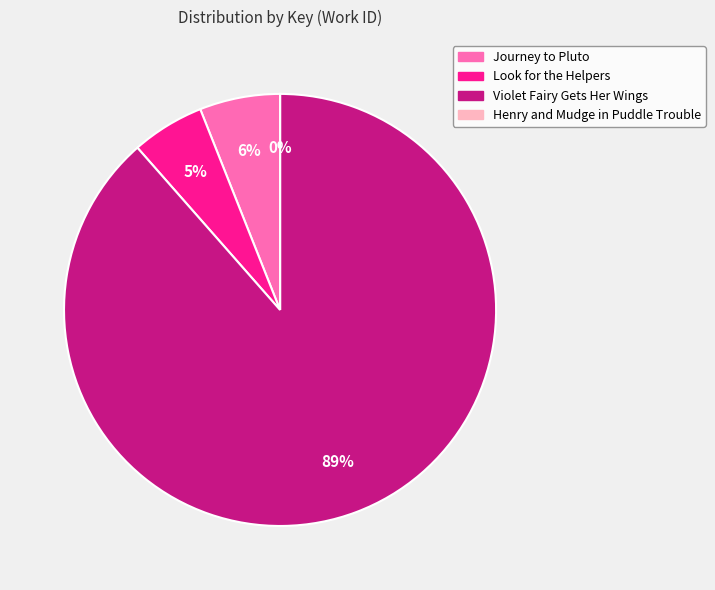

To the nearest percent, what is the average slice percentage?

25%